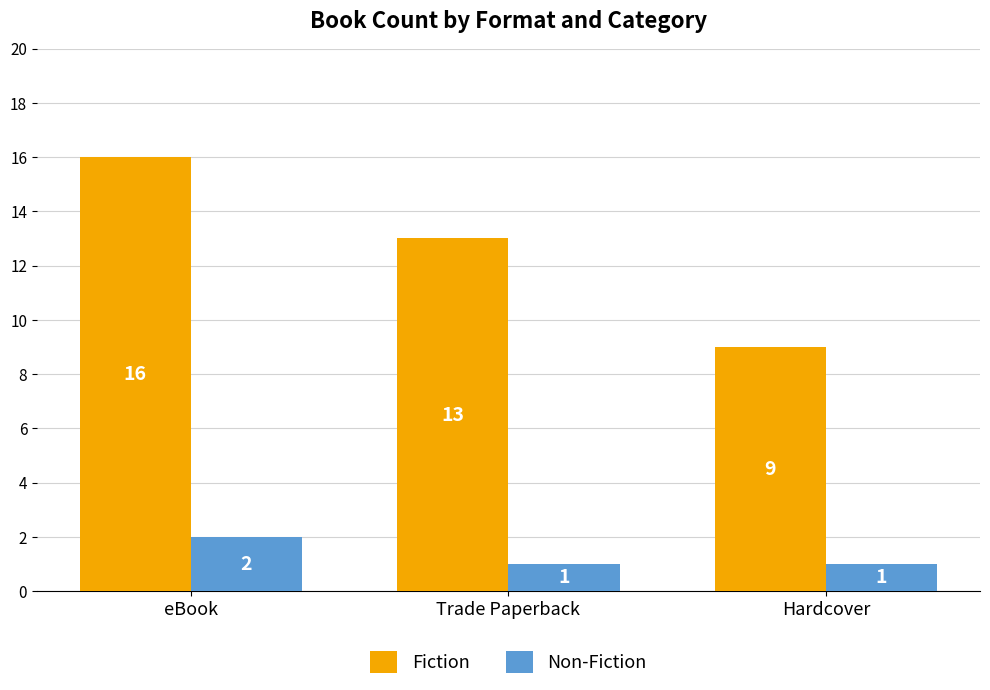

At which label does Fiction reach its minimum?

Hardcover